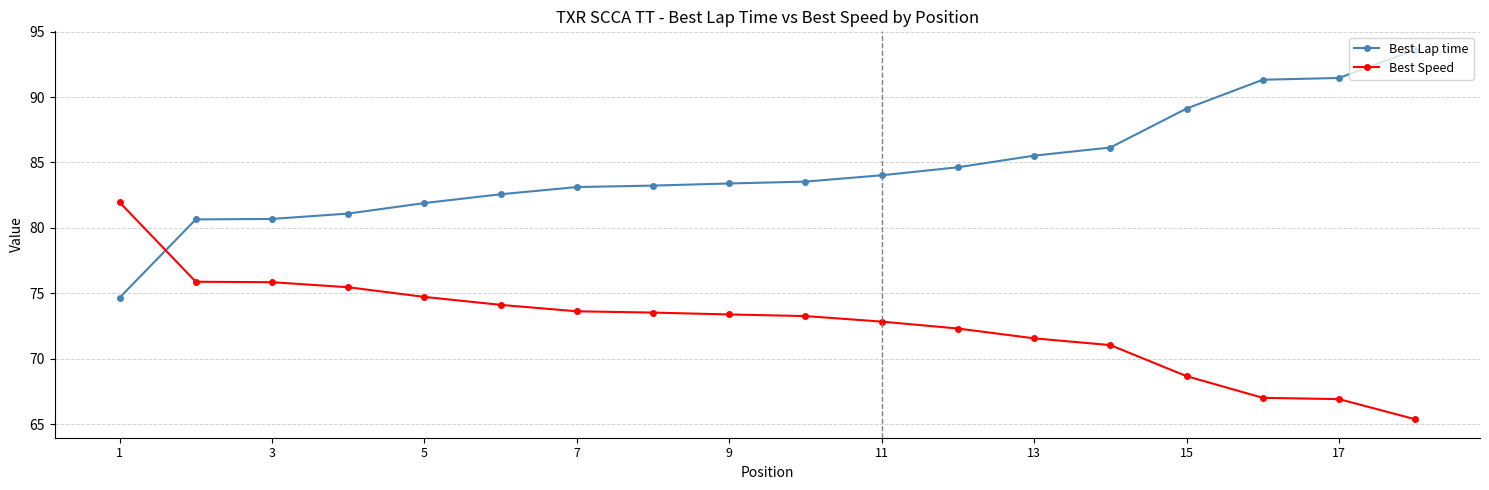

What is the lowest value of the Best Lap time series?

74.7